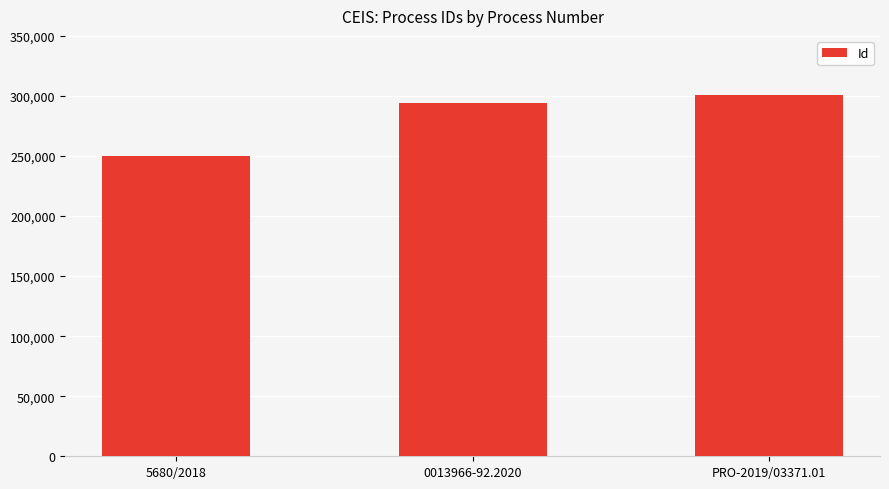

True or false: the data shows 106350 at 0013966-92.2020.

False